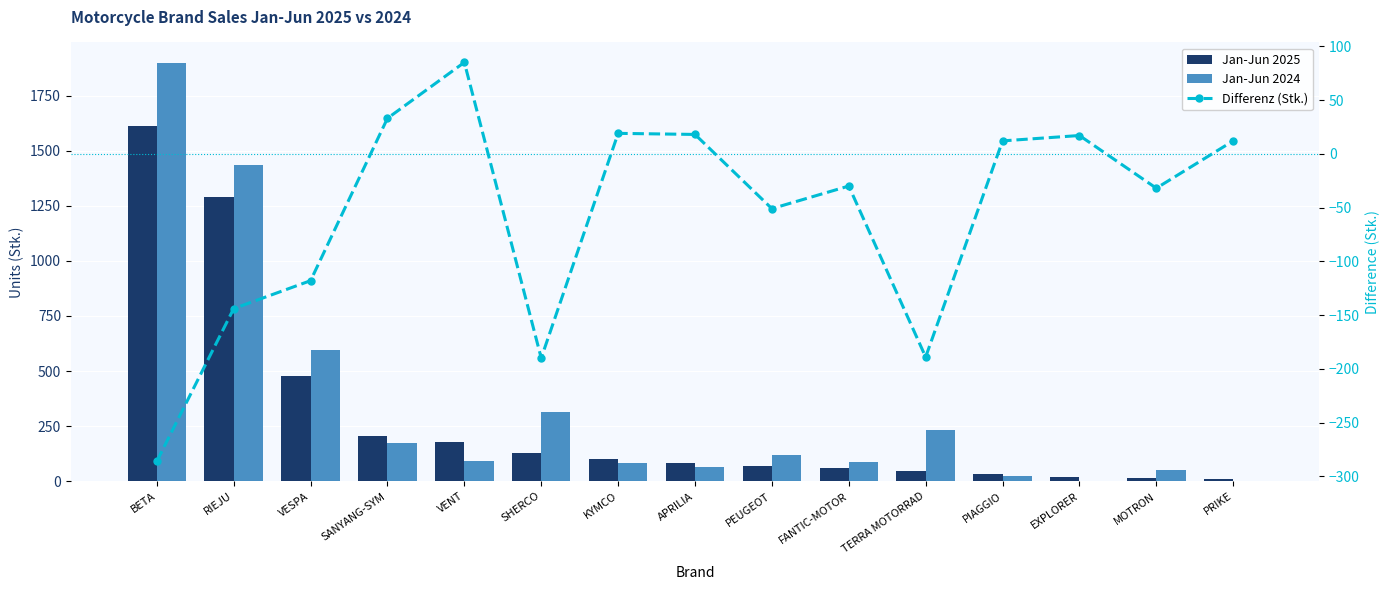

Which category has the lowest value in the Differenz (Stk.) series?

BETA